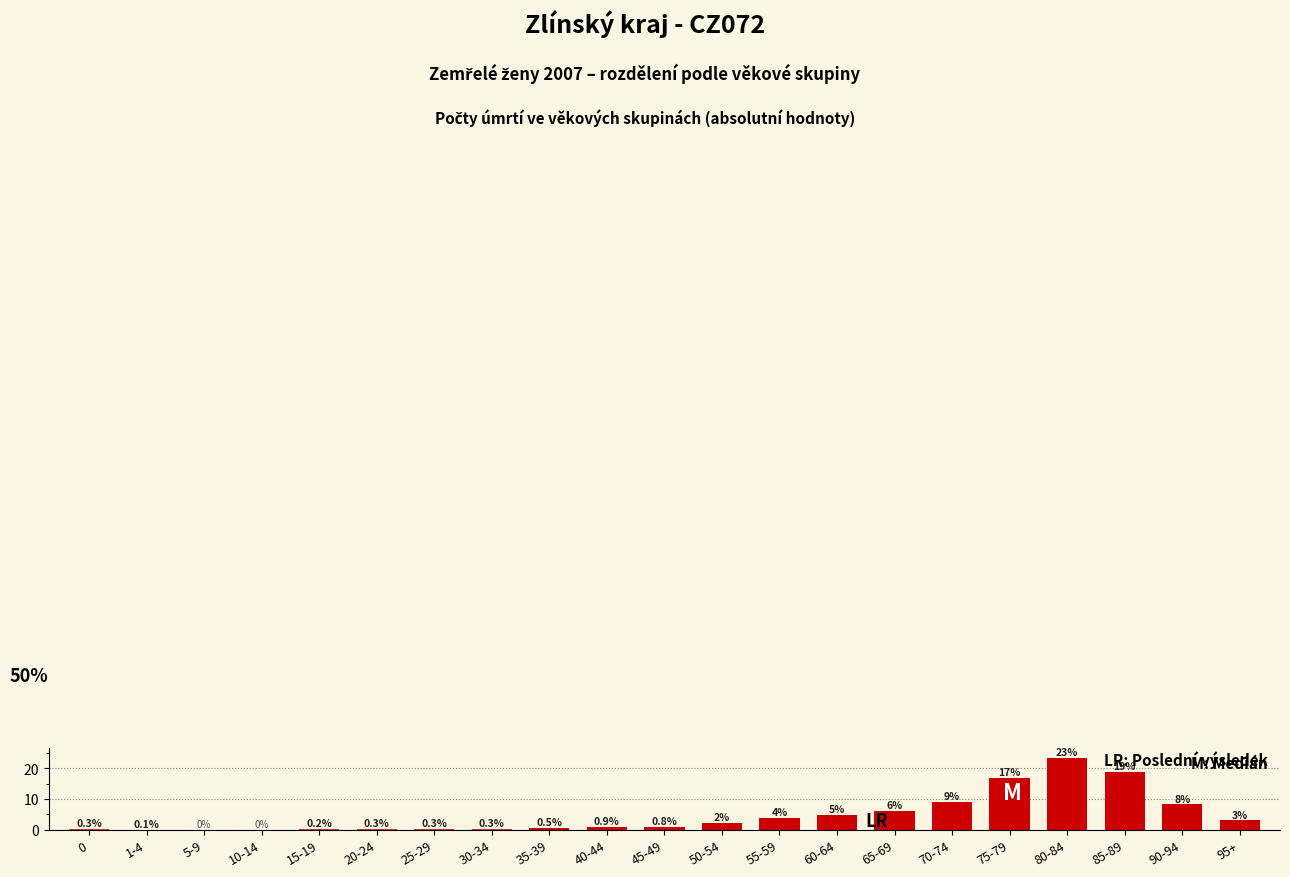

What value does the data have at 30-34?

0.3